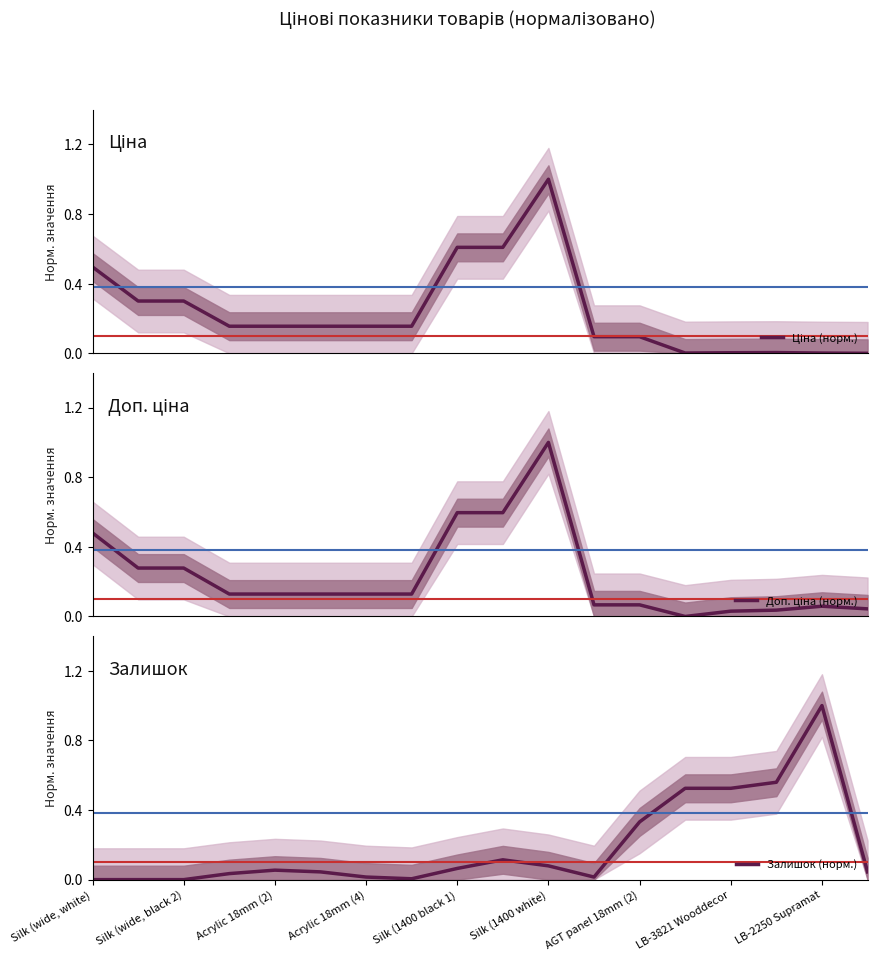

How many data points in Доп. ціна (норм.) are above 0?

17